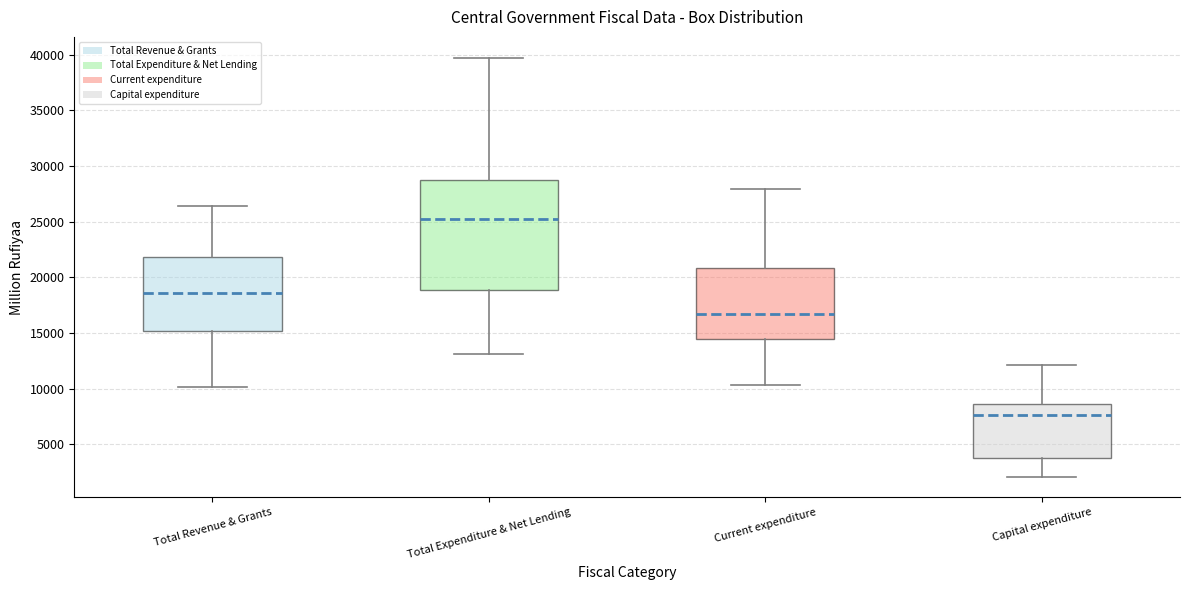

Which box has the lowest median line?

Capital expenditure